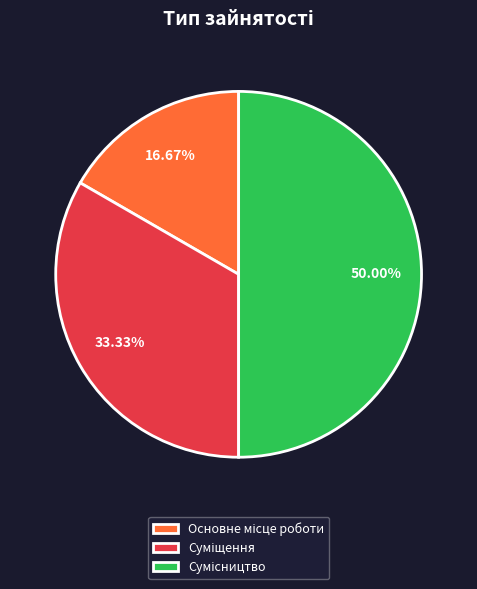

What percentage do Суміщення and Основне місце роботи together represent?

50.0%